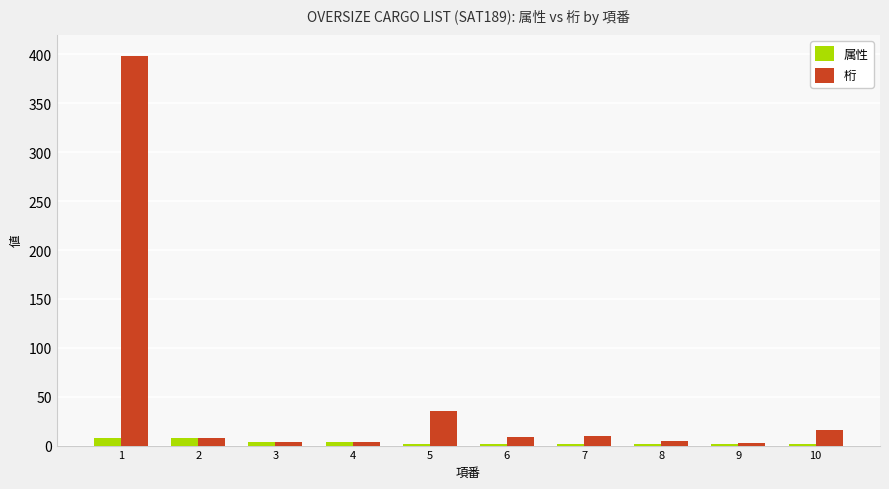

How many bars are there in total?

20